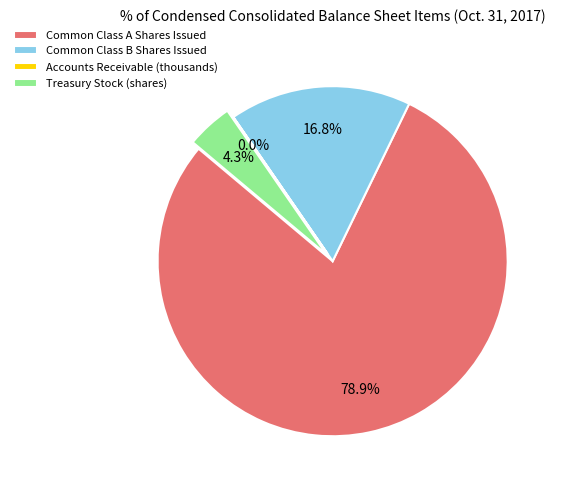

Between Treasury Stock (shares) and Common Class B Shares Issued, which is larger?

Common Class B Shares Issued